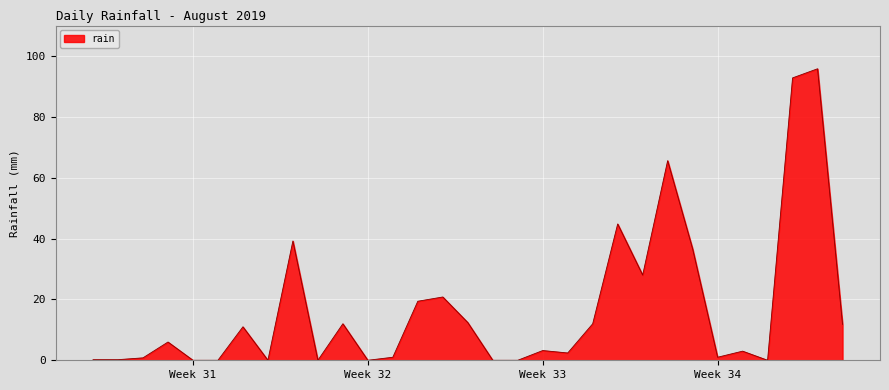

What is the greatest value displayed?

95.8